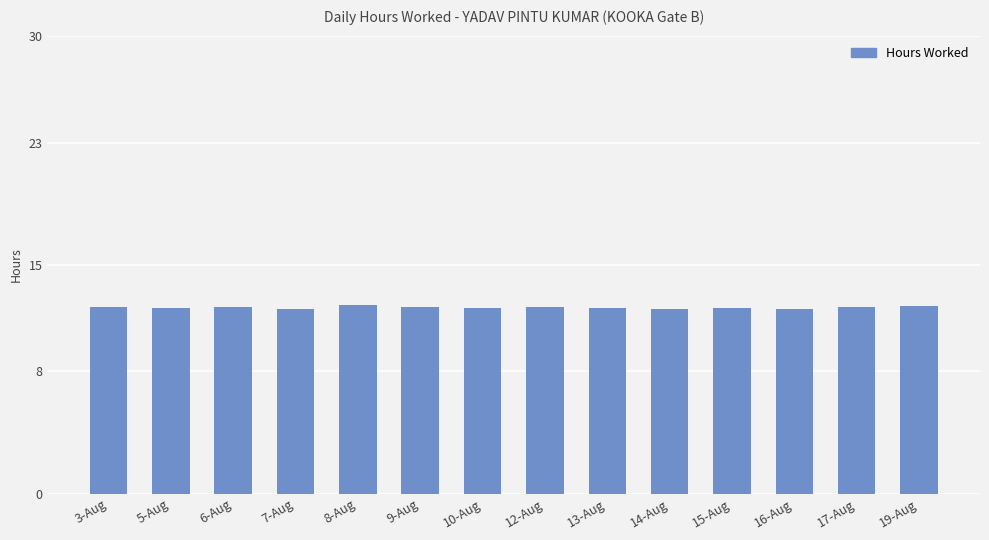

Approximately how many times larger is the value at 8-Aug compared to 12-Aug?

1.0